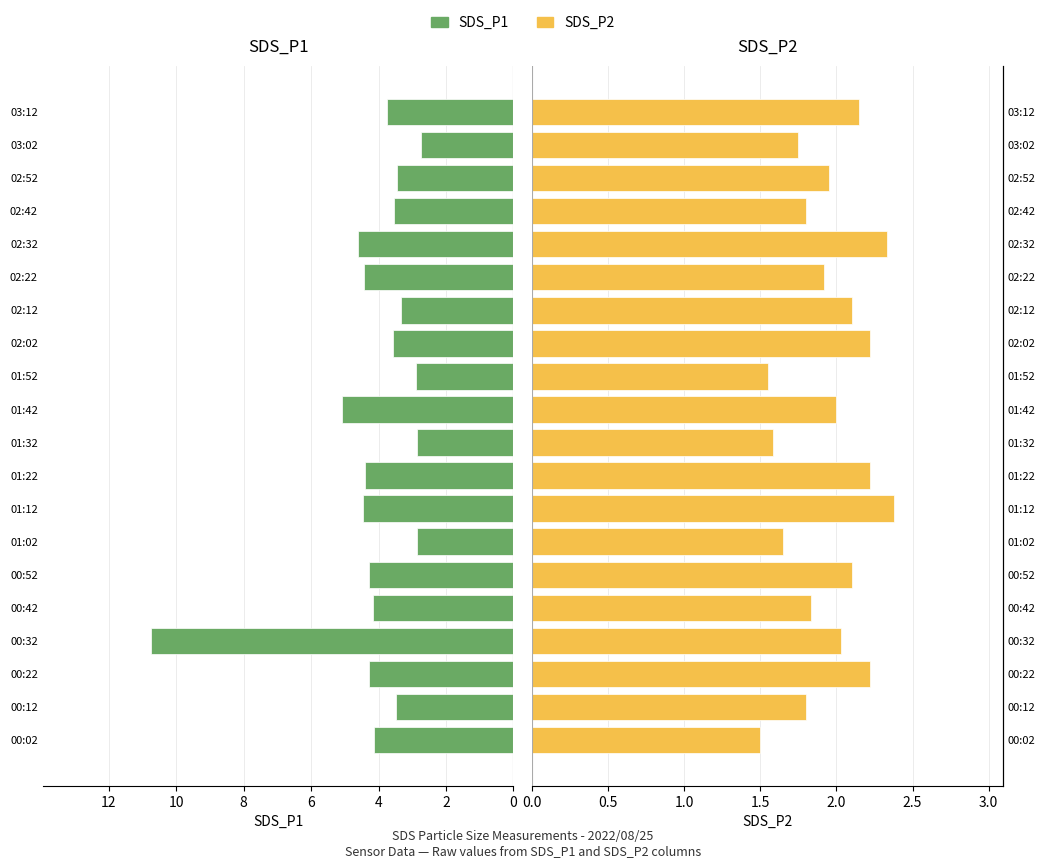

Which series has the largest total across all categories?

SDS_P1